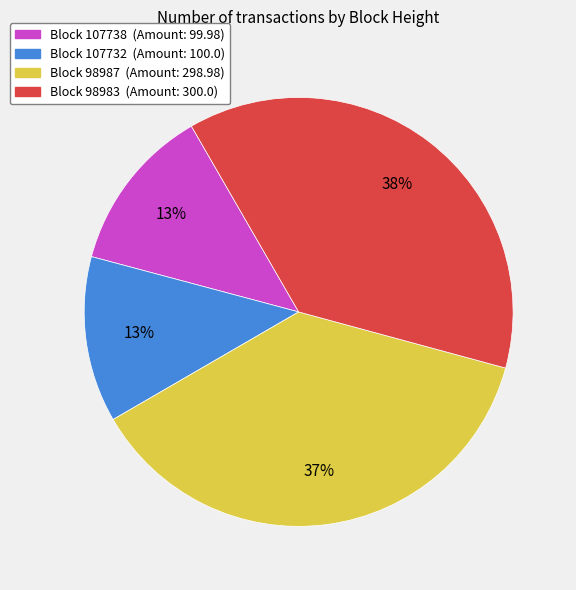

To the nearest percent, what is the difference between the largest and smallest slice percentages?

25%